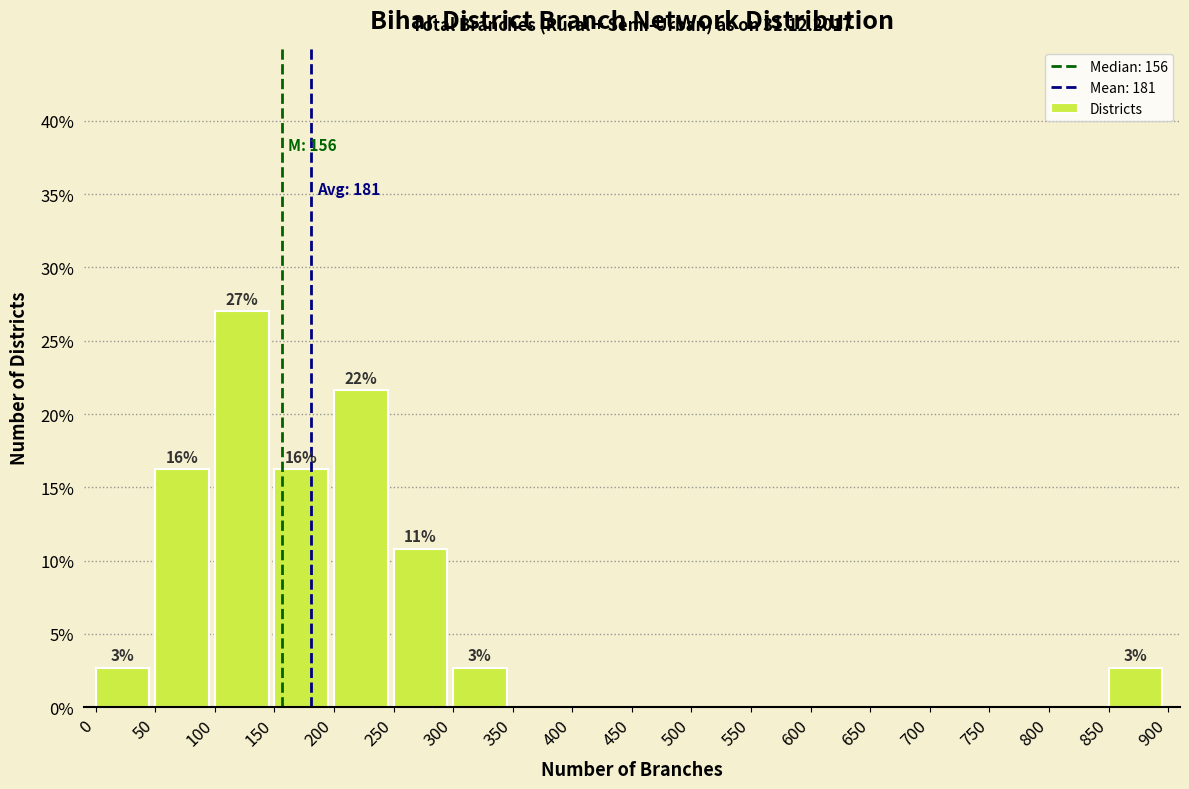

Which range on the x-axis has the tallest bar?

100 to 150